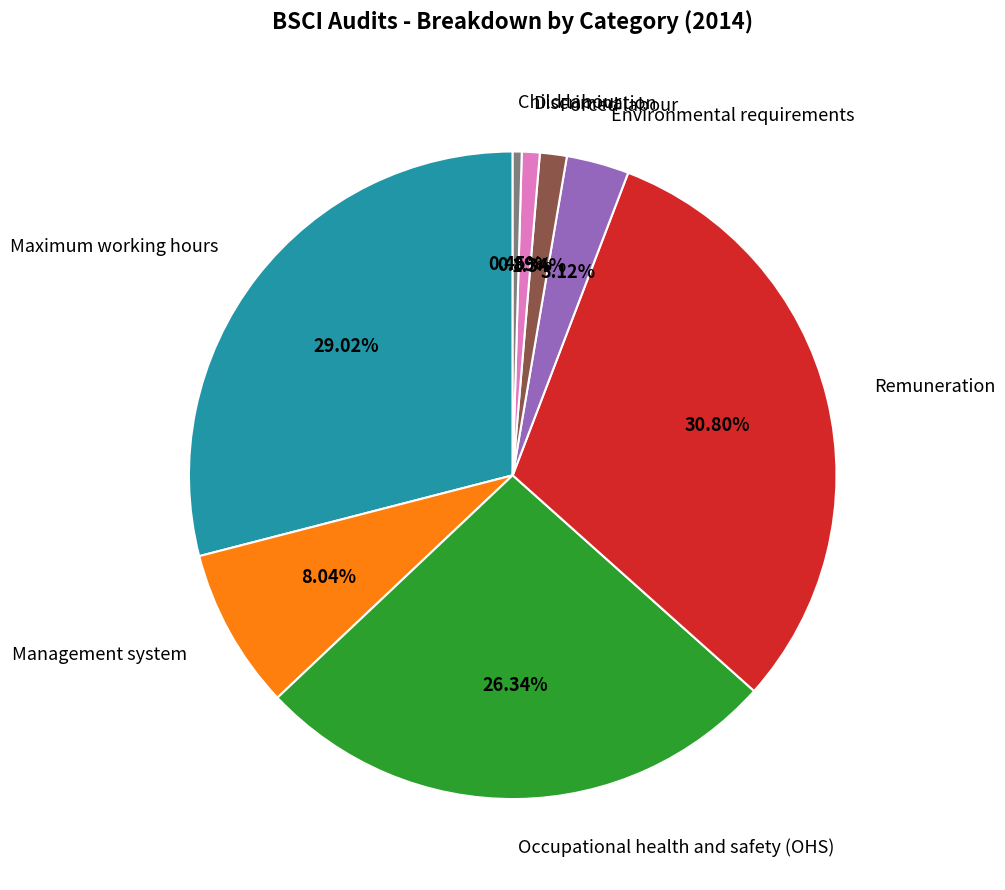

What is the largest slice in the pie chart?

Remuneration